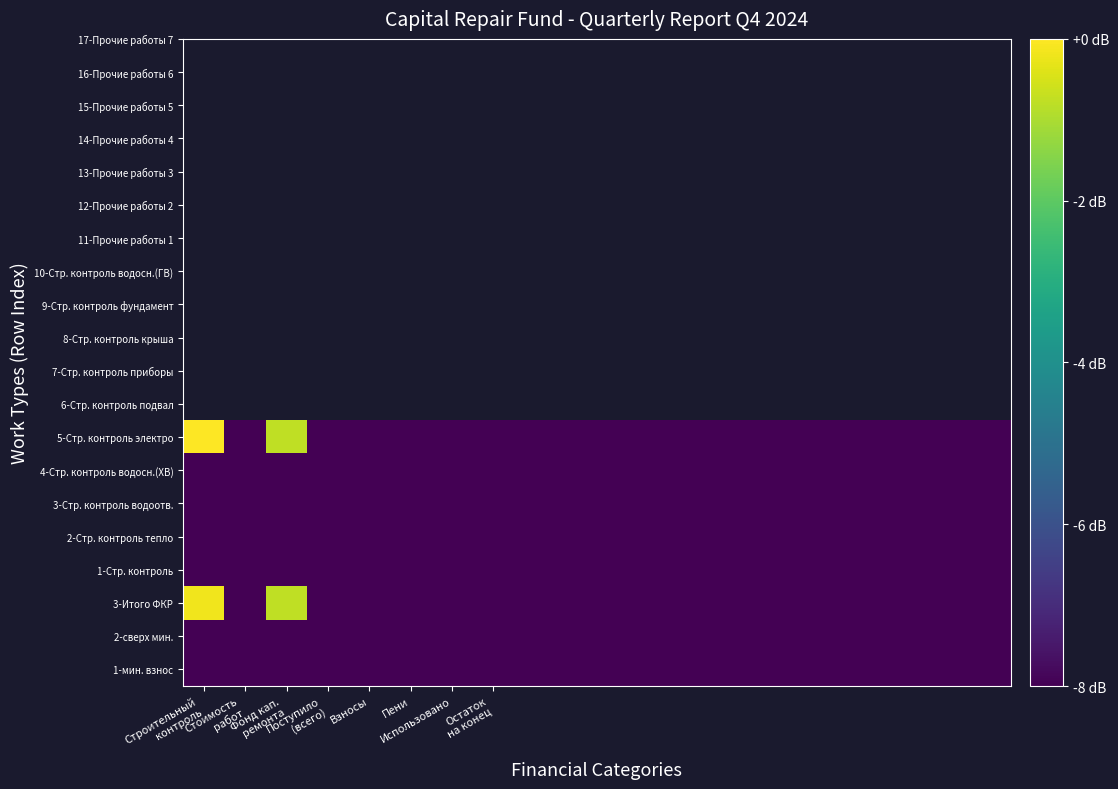

What is the minimum value shown in the chart?

-8.0